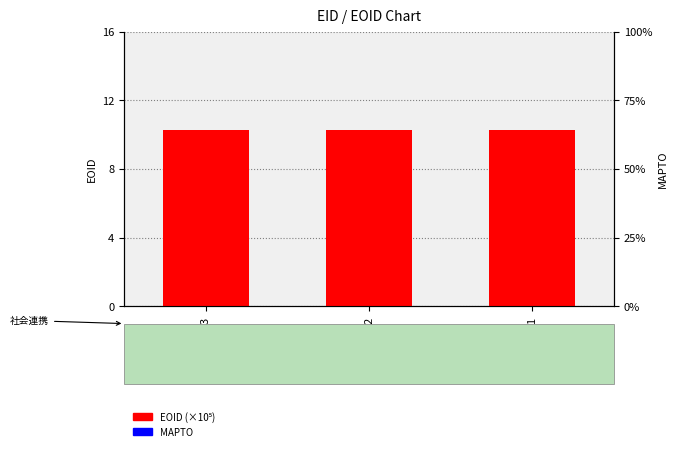

List the series in order of their peak value, highest first.

EOID (×10⁵), MAPTO